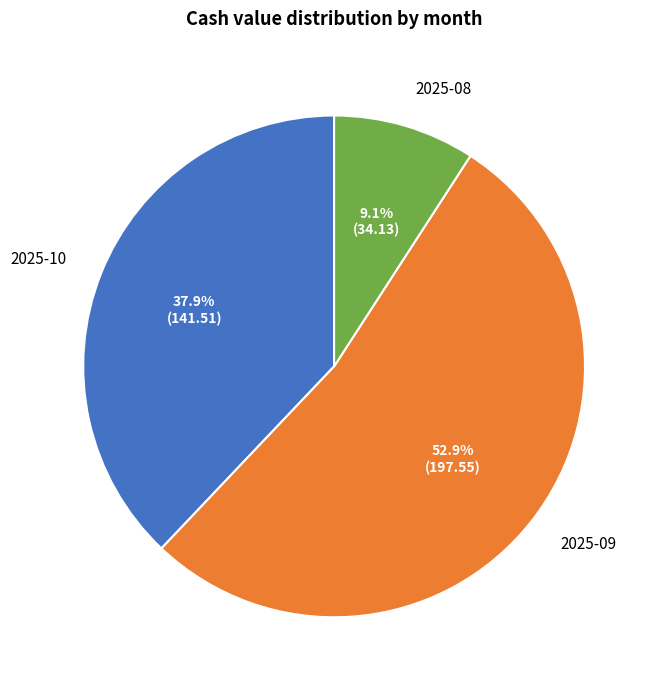

Which slice is the smallest?

2025-08